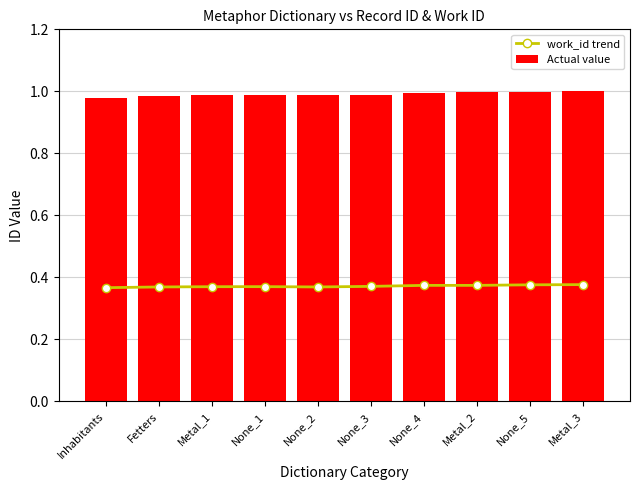

Reading left to right, transcribe all the data shown in this chart.

work_id trend: 0.4	0.4	0.4	0.4	0.4	0.4	0.4	0.4	0.4	0.4
Actual value: 1.0	1.0	1.0	1.0	1.0	1.0	1.0	1.0	1.0	1.0